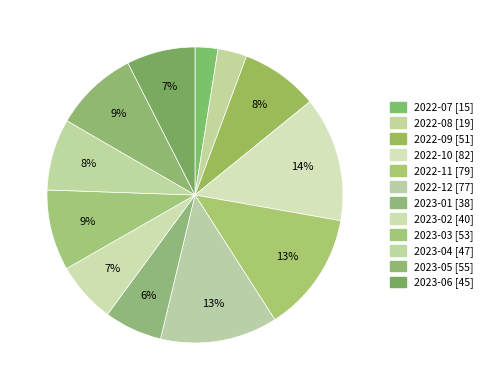

Is 2023-06 the majority of the pie?

No